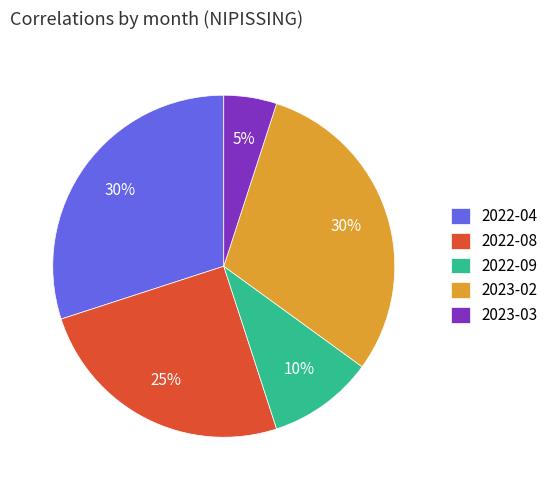

What is the smallest slice in the pie chart?

2023-03